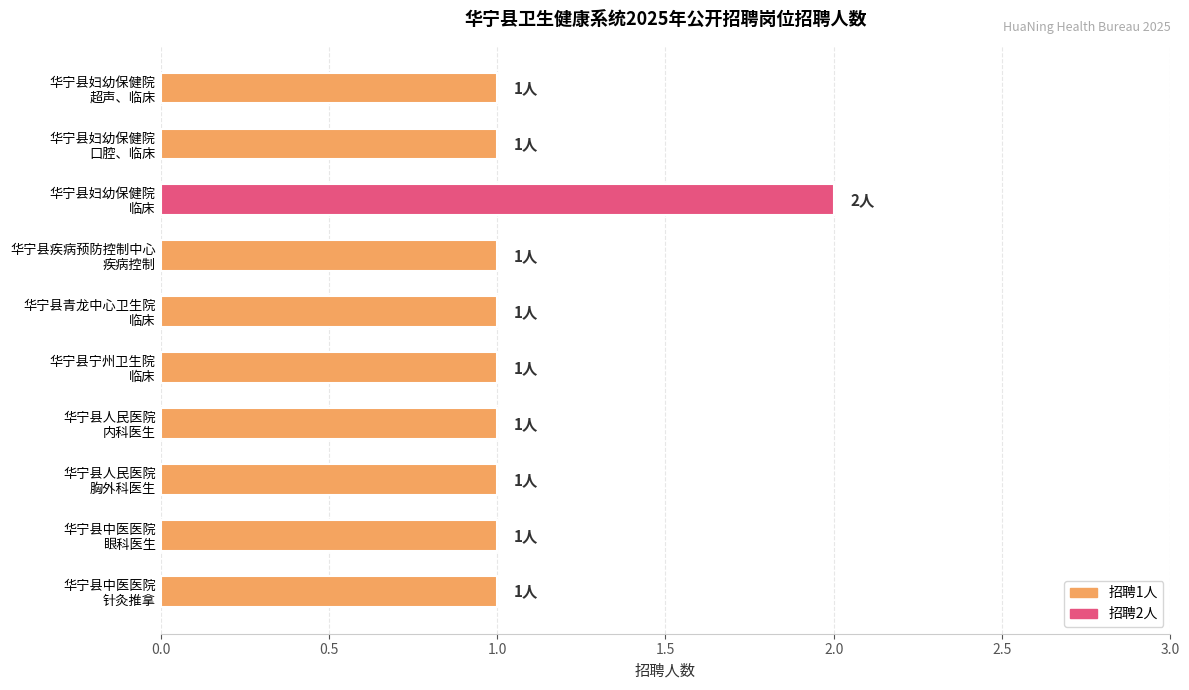

How many bars are there in total?

10